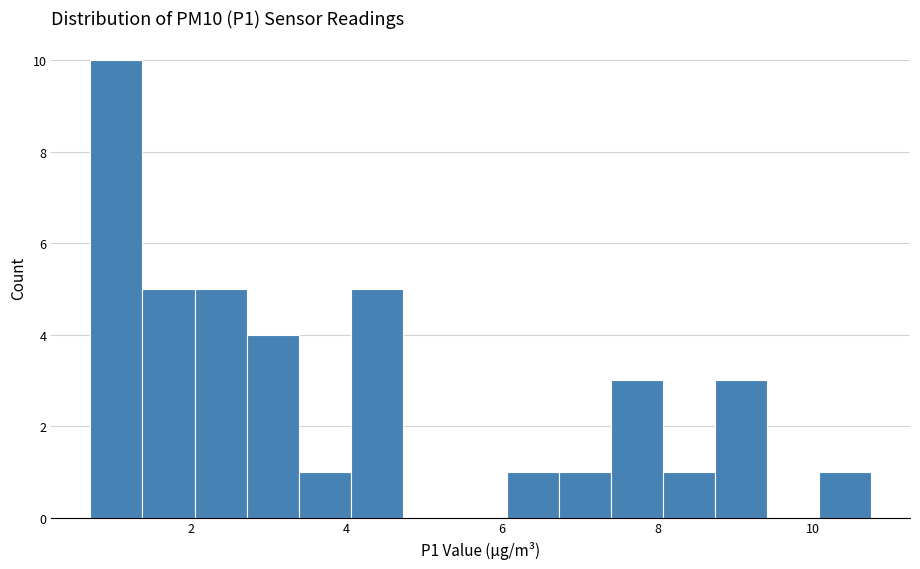

Around what value on the x-axis is the tallest bar? Give the approximate position of its centre, as read against the axis.

1.0